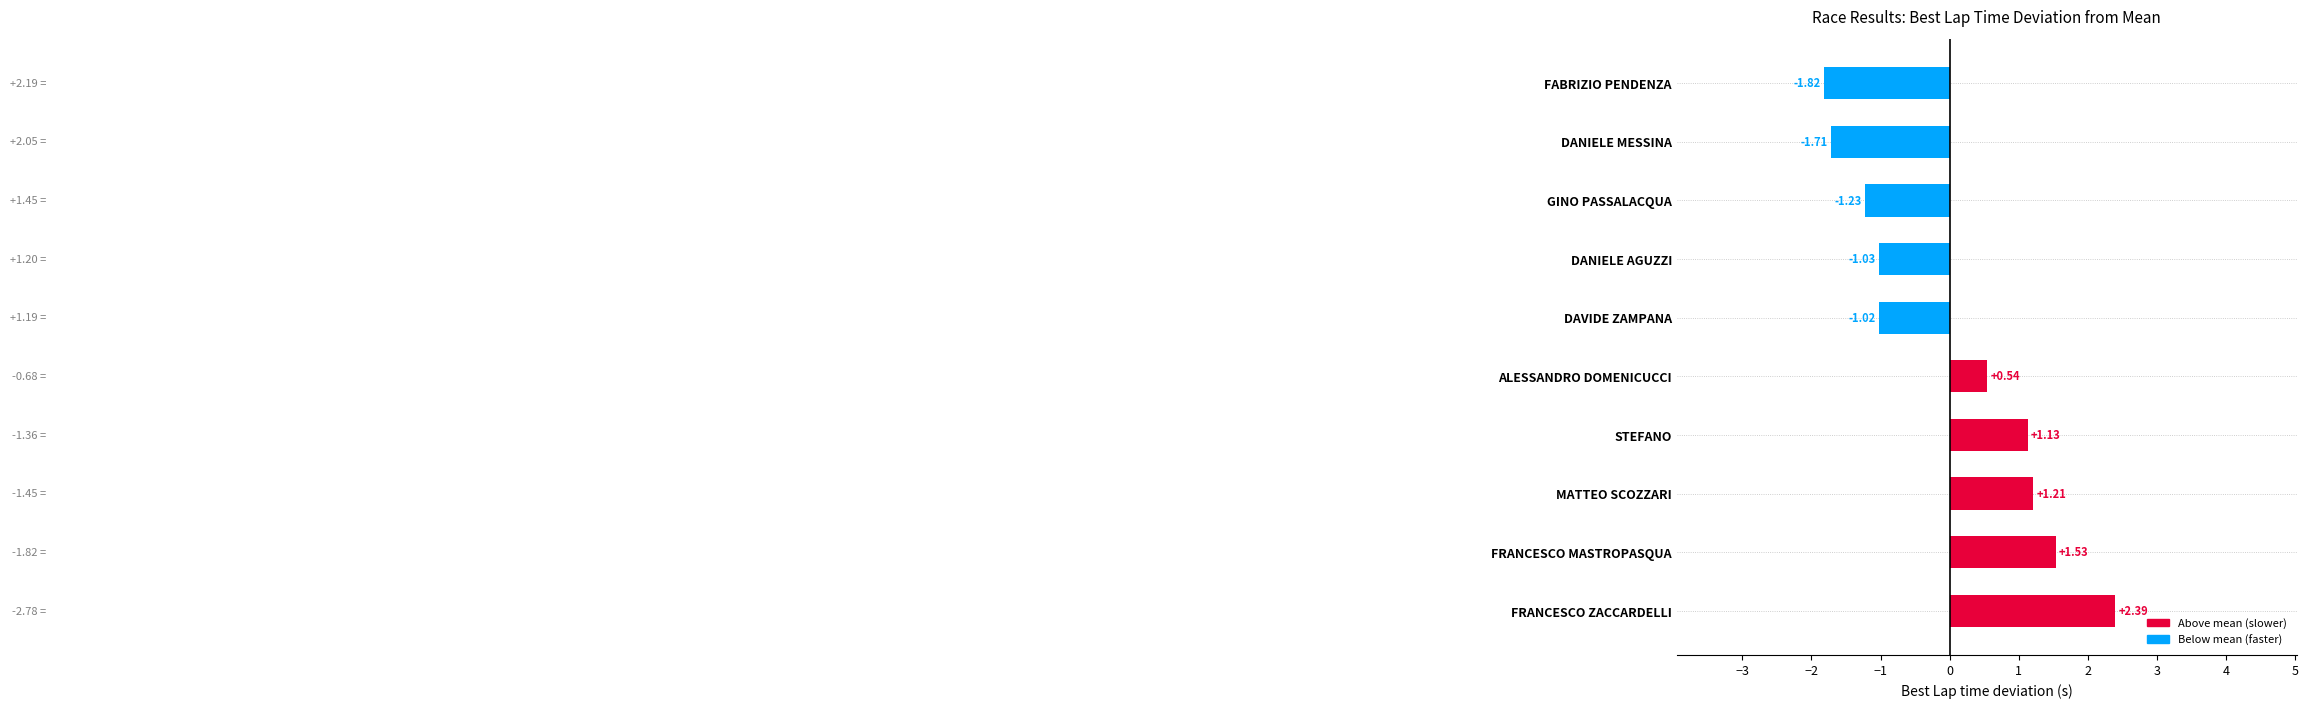

Which has a higher value, FRANCESCO MASTROPASQUA or FABRIZIO PENDENZA?

FRANCESCO MASTROPASQUA